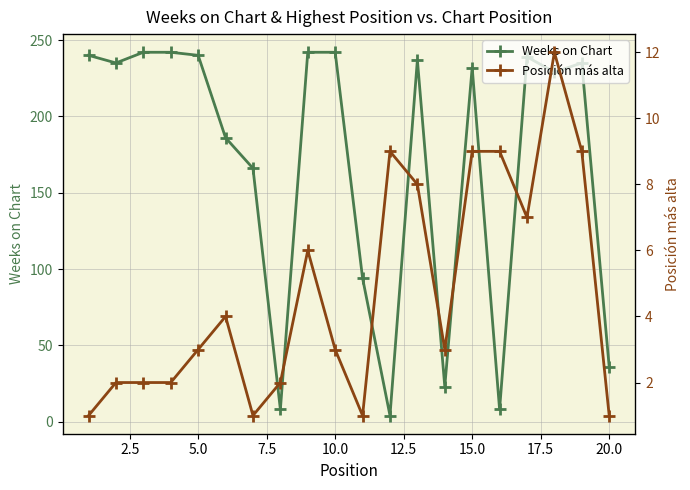

What is the maximum value for Weeks on Chart?

242